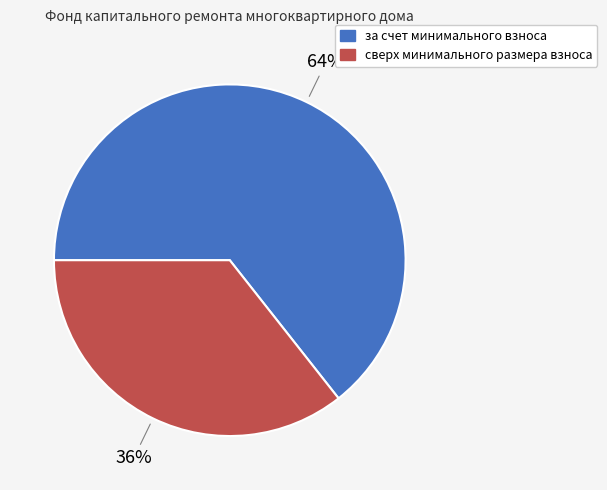

How many slices are in this pie chart?

2